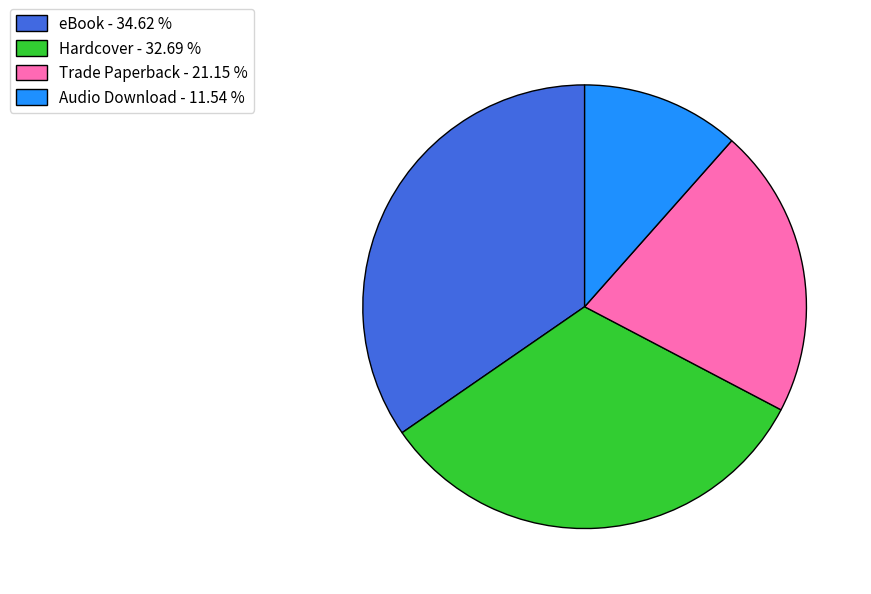

Is the sum of Audio Download - 11.54 % and eBook - 34.62 % greater than half?

No